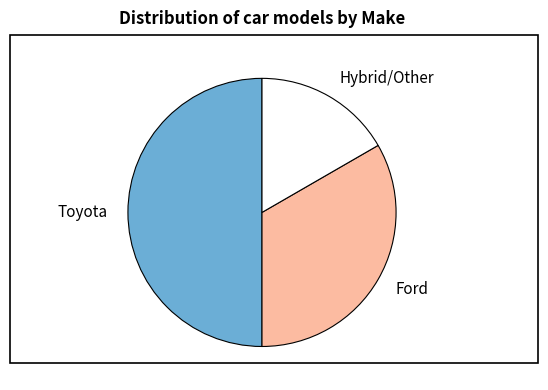

True or false: Toyota accounts for 50% of the total.

True